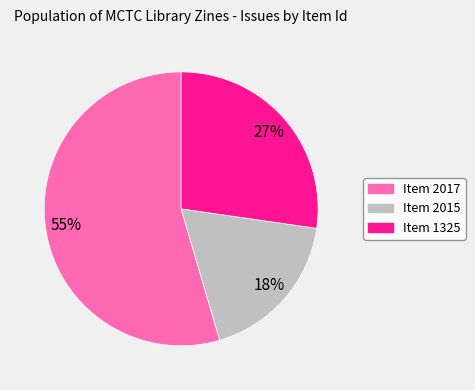

To the nearest percent, what is the average slice percentage?

33%